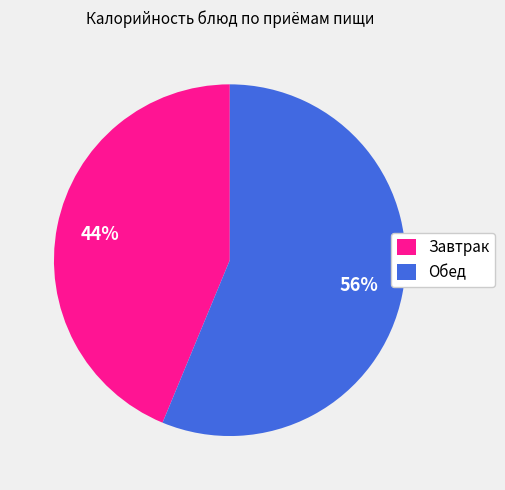

True or false: Завтрак accounts for 44% of the total.

True